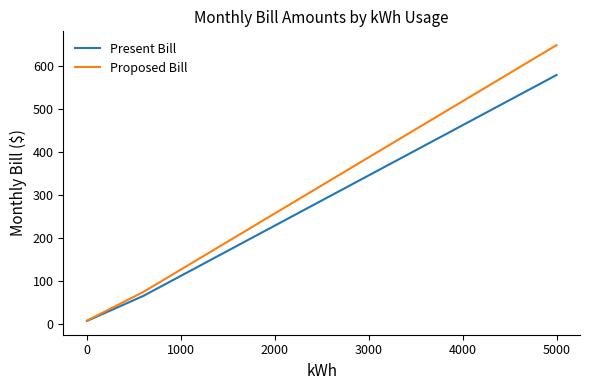

What is the highest value of the Proposed Bill series?

648.2